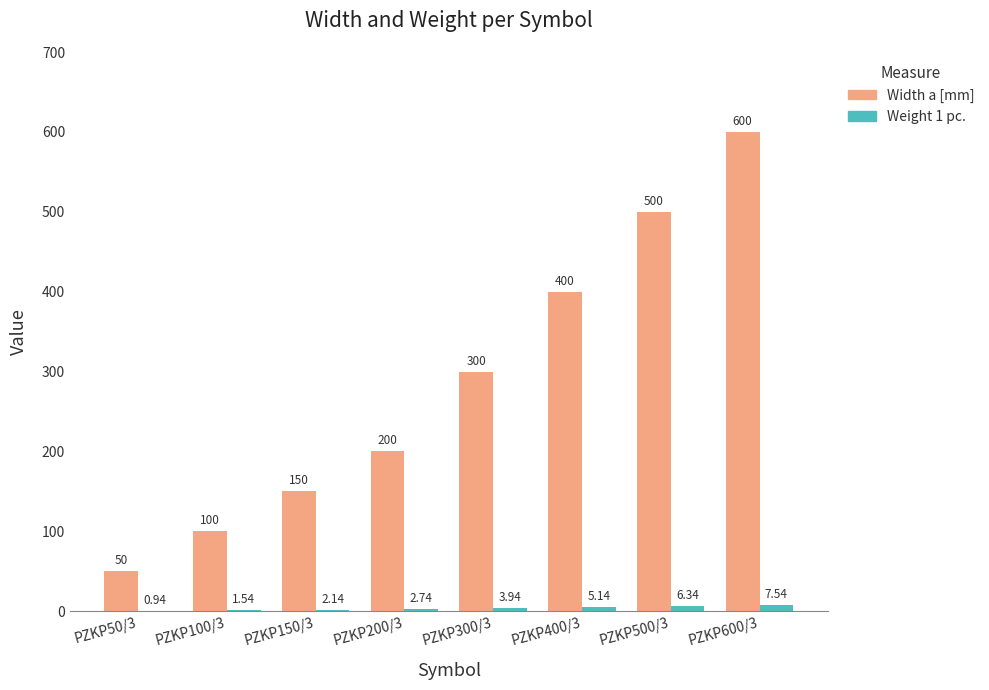

Between PZKP150/3 and PZKP200/3, which series saw the biggest shift?

Width a [mm]